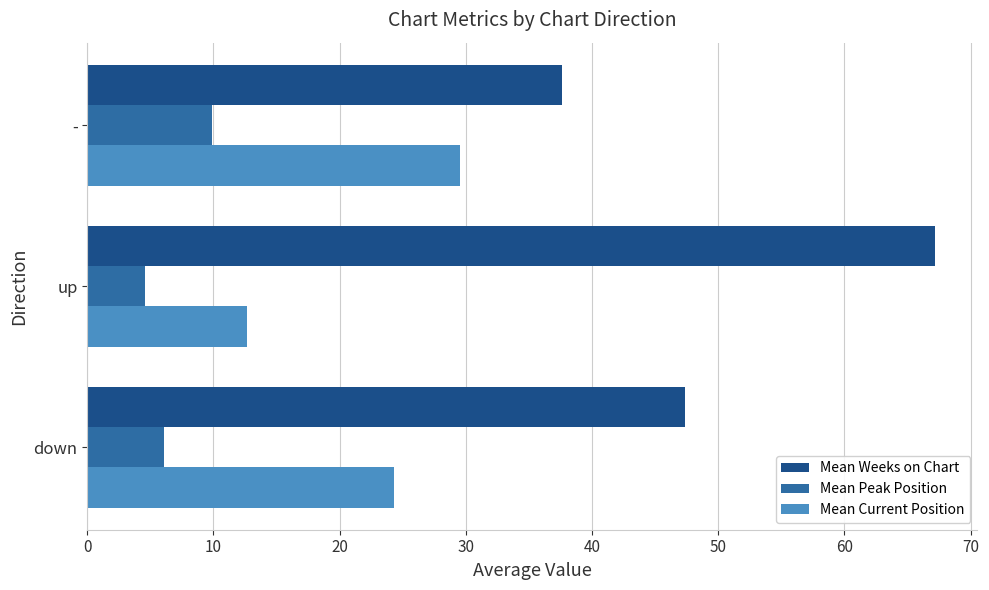

Which category has the lowest value in the Mean Peak Position series?

up